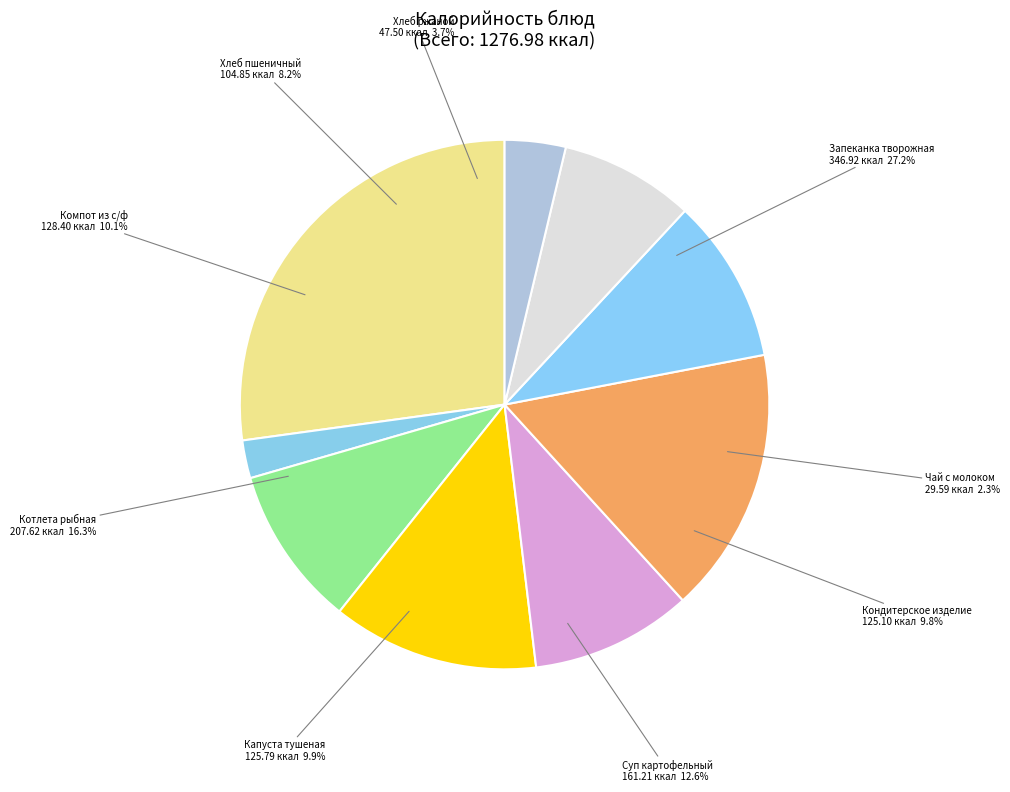

Which category has the biggest portion of the pie?

Запеканка творожно-морковная с повидлом